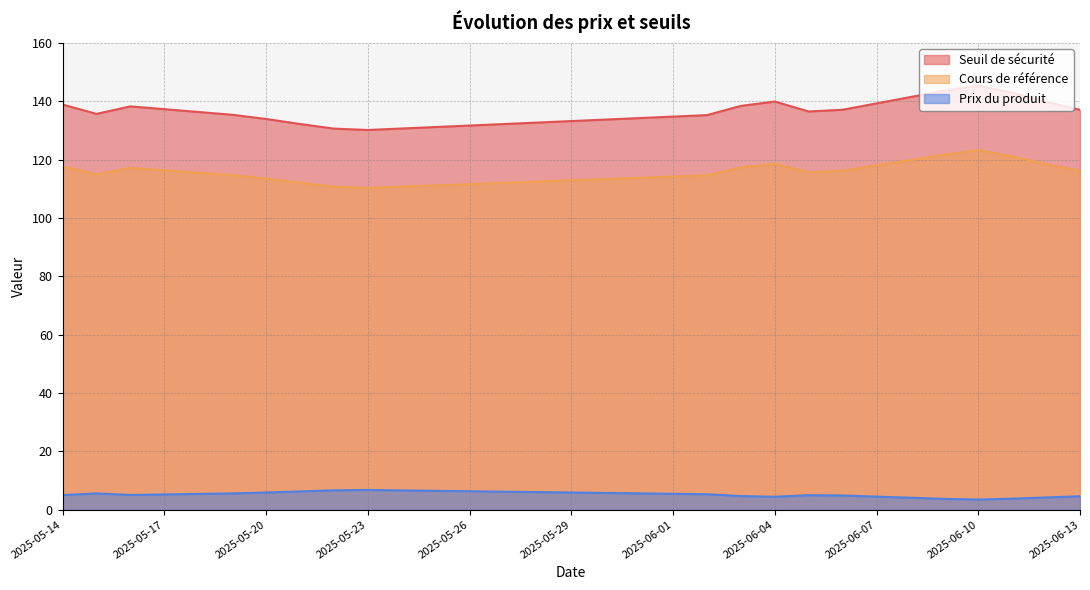

True or false: Seuil de sécurité and Prix du produit cross at least once.

False